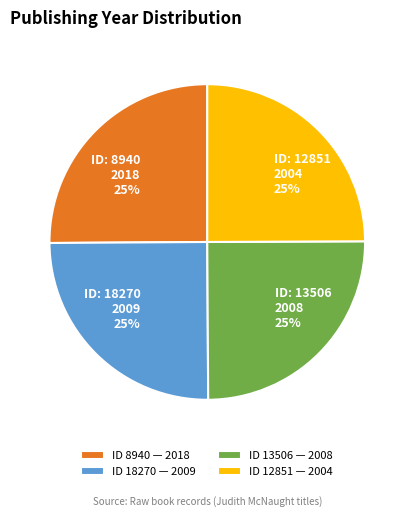

To the nearest percent, what is the combined percentage of ID 18270 — 2009 and ID 12851 — 2004?

50%